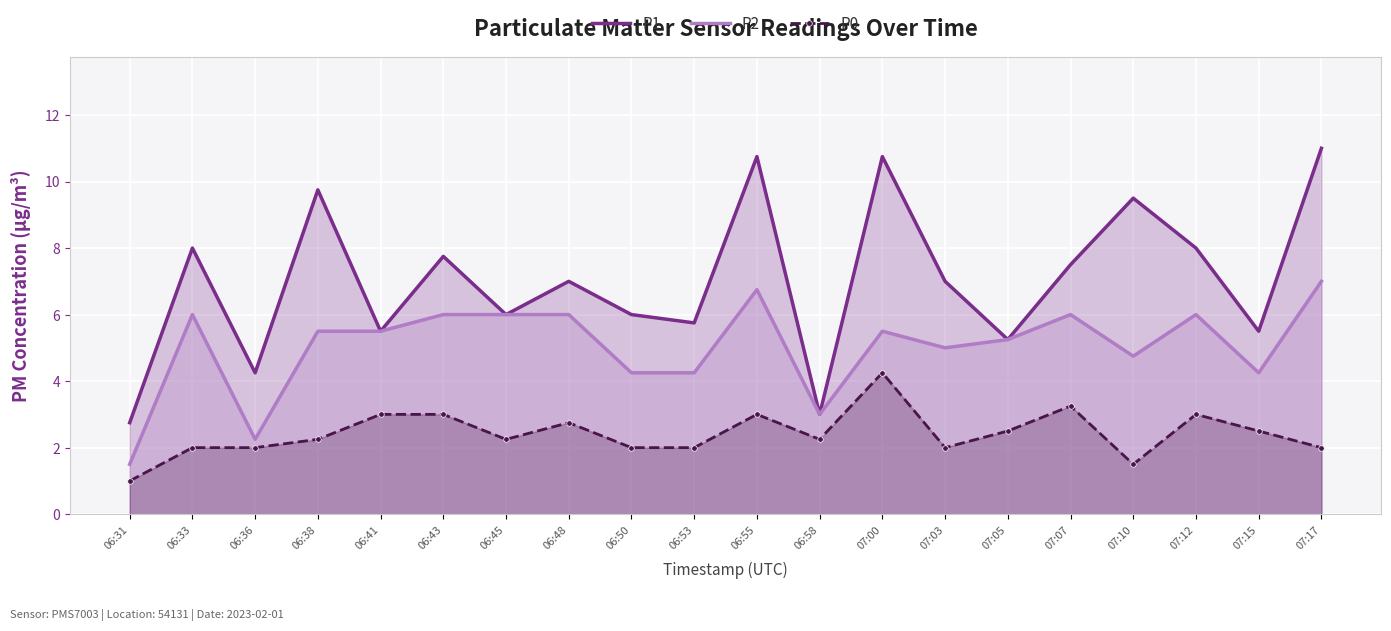

What is the total value across all series at 06:50?

12.2